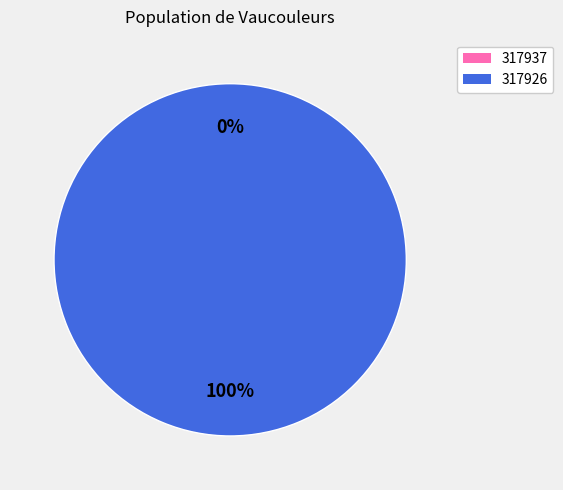

Rank the categories by value from lowest to highest.

317937, 317926